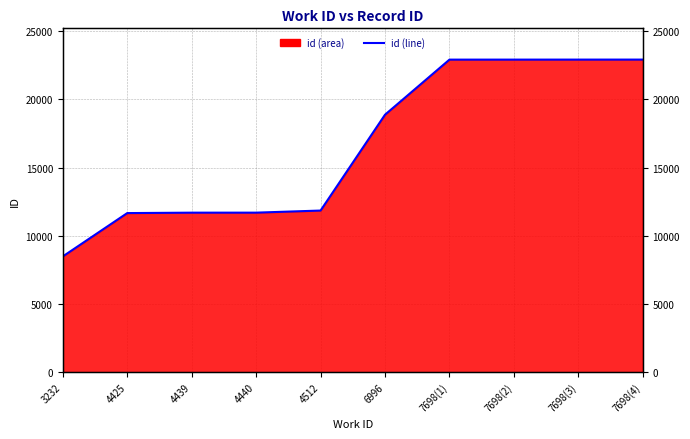

Where does the data first go above 18872?

7698(1)